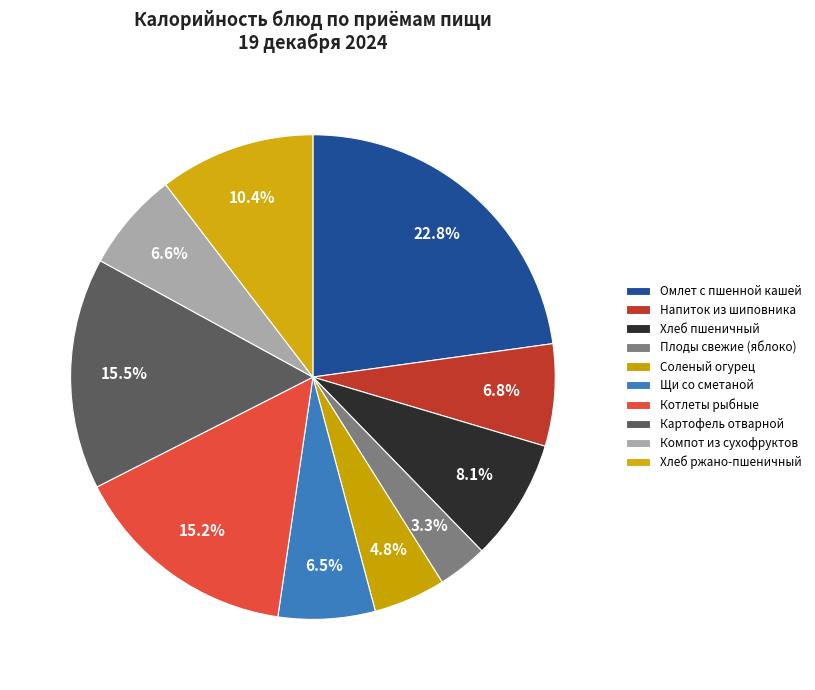

How many slices are in this pie chart?

10